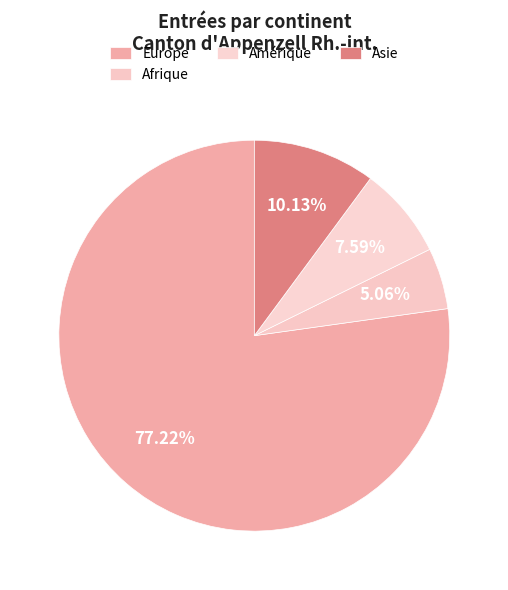

Does any single category account for the majority?

Yes